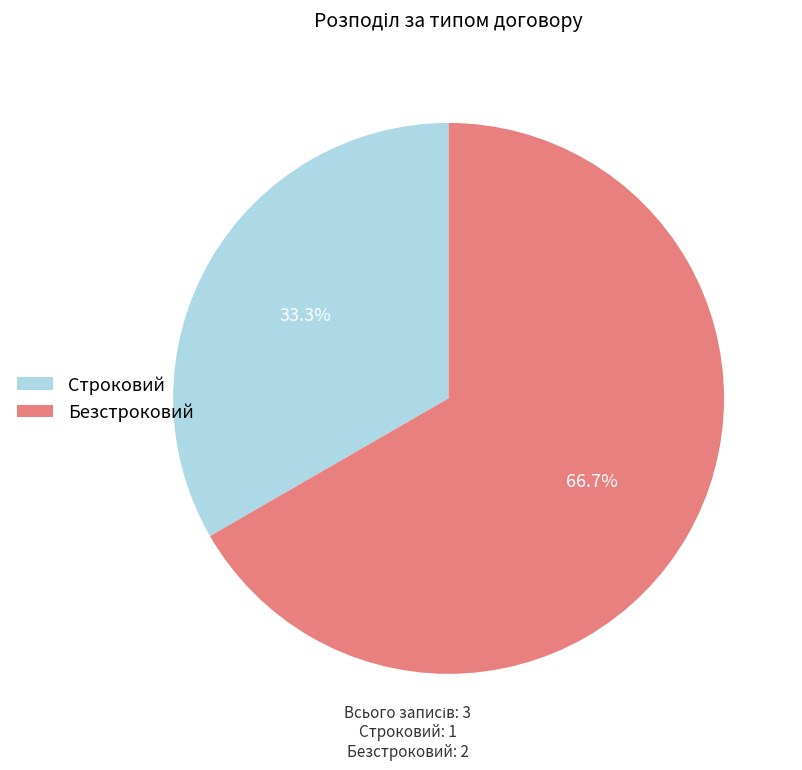

Which slice is the largest?

Безстроковий